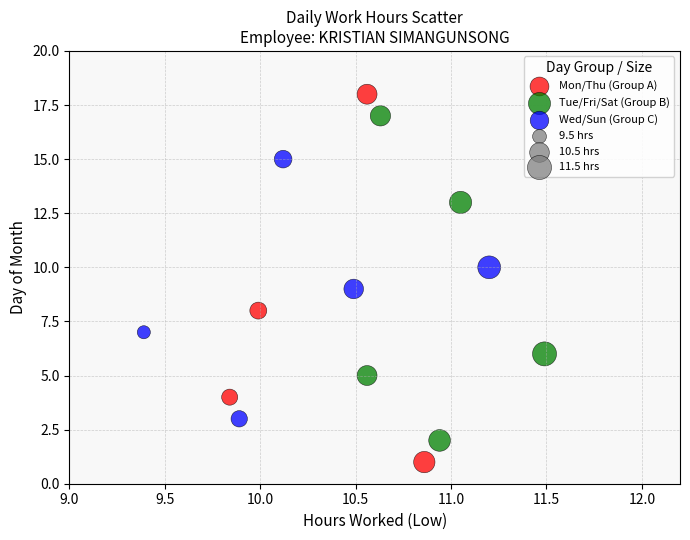

Which series contains the lowest Y value?

Mon/Thu (Group A)